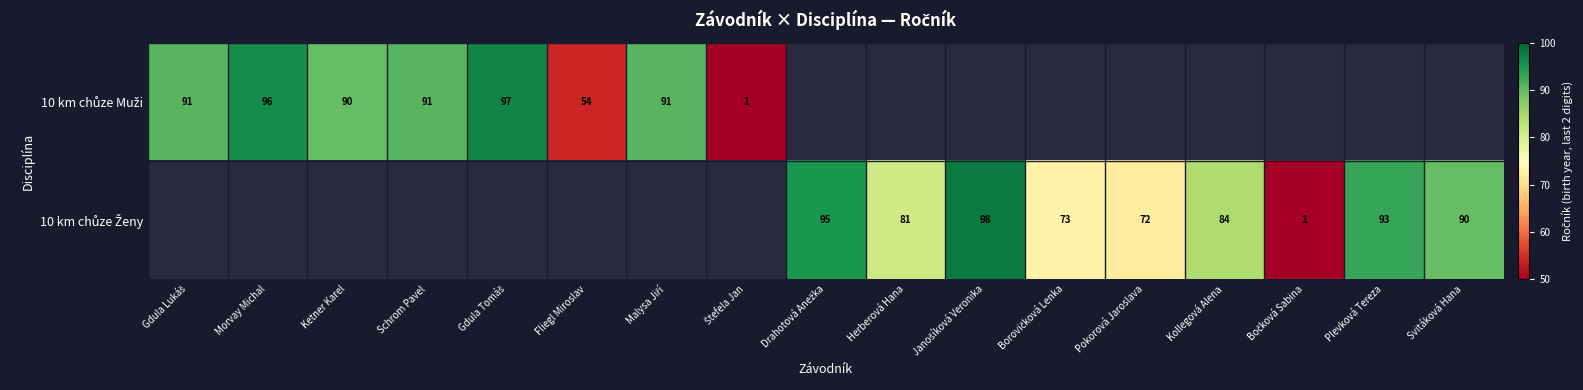

Rank the series at Fliegl Miroslav from highest to lowest value.

10 km chůze Muži, 10 km chůze Ženy